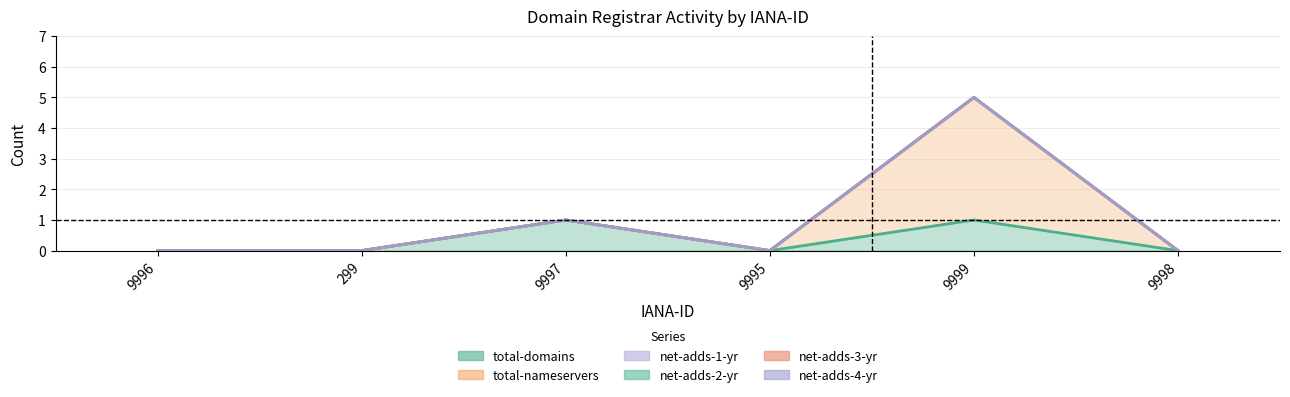

Which series has the largest total across all categories?

total-nameservers